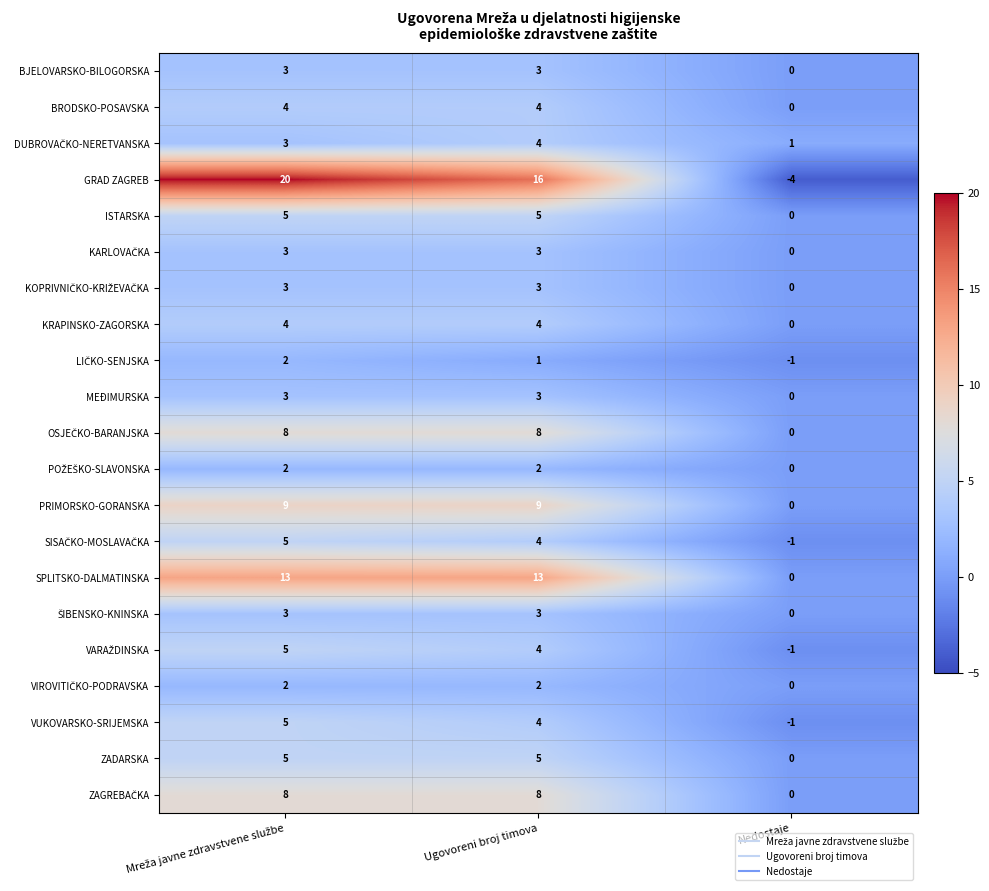

The value of ZADARSKA at Nedostaje is 2. True or false?

False